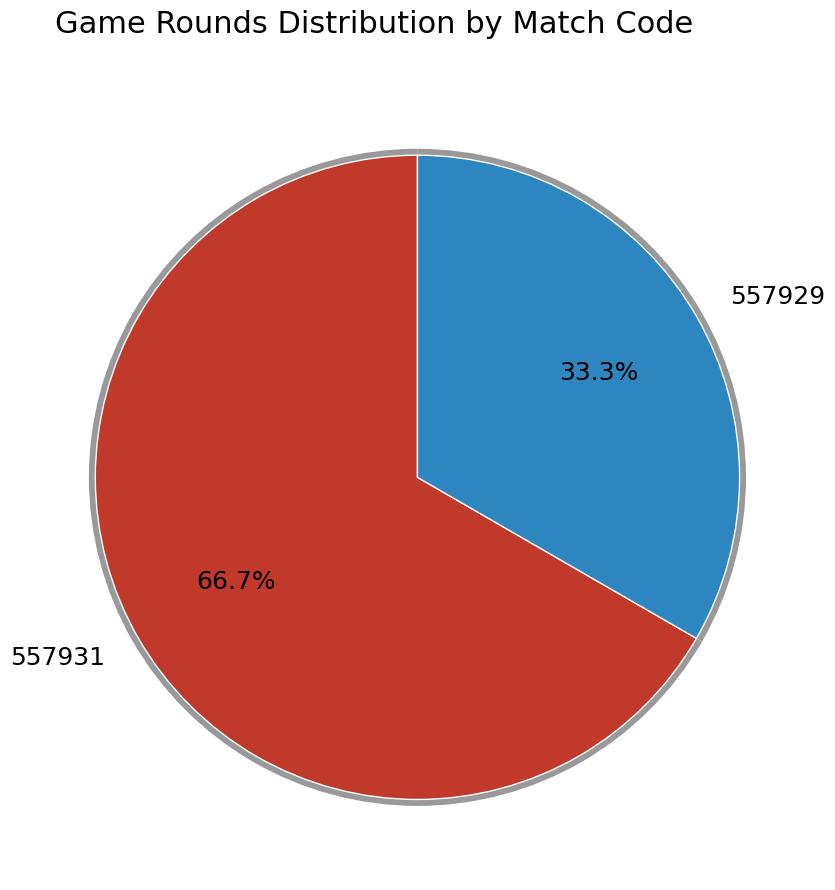

How much of the chart is everything except 557929?

66.7%